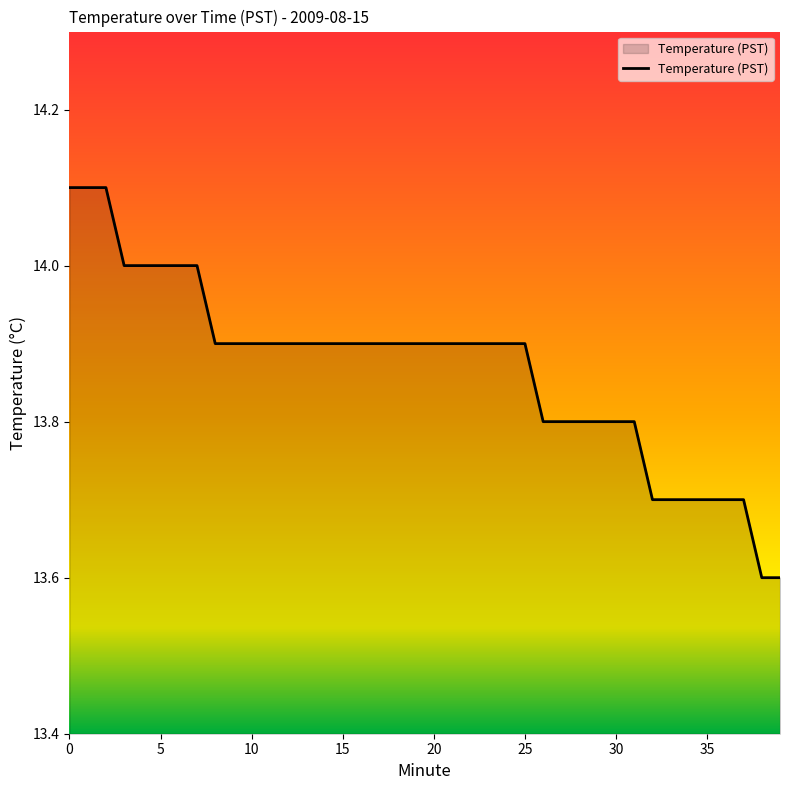

Reading right to left, extract all data points from this chart.

13.6	13.6	13.7	13.7	13.7	13.7	13.7	13.7	13.8	13.8	13.8	13.8	13.8	13.8	13.9	13.9	13.9	13.9	13.9	13.9	13.9	13.9	13.9	13.9	13.9	13.9	13.9	13.9	13.9	13.9	13.9	13.9	14.0	14.0	14.0	14.0	14.0	14.1	14.1	14.1